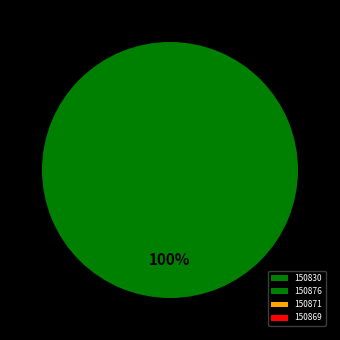

Count the number of slices in the pie.

4